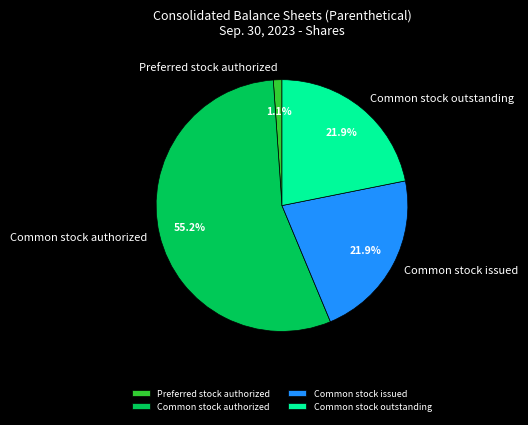

What portion of the pie excludes Common stock outstanding?

78.1%